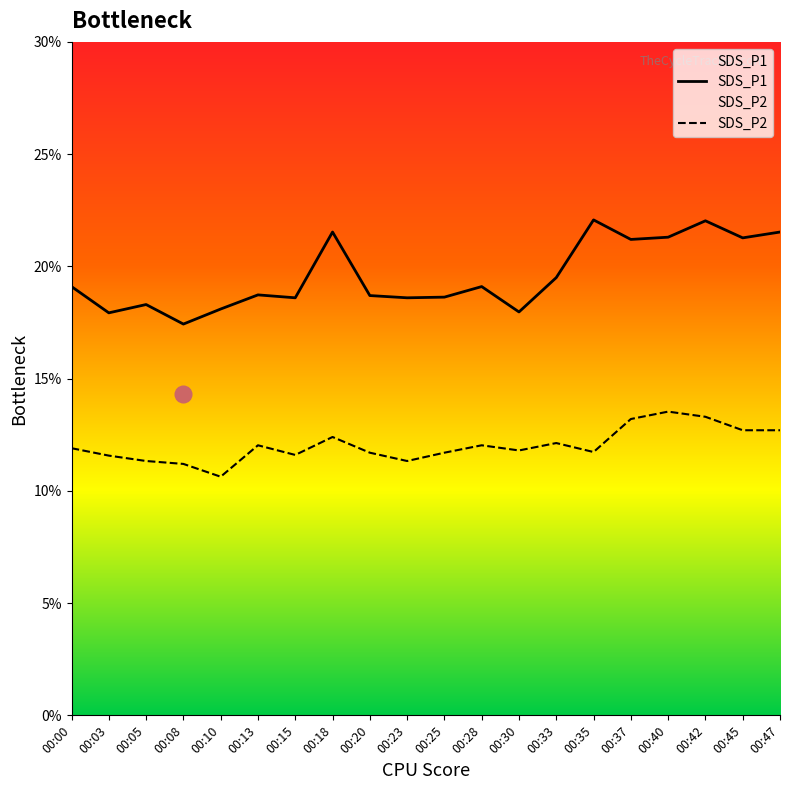

The value of SDS_P2 at 00:37 is 7.6. True or false?

False